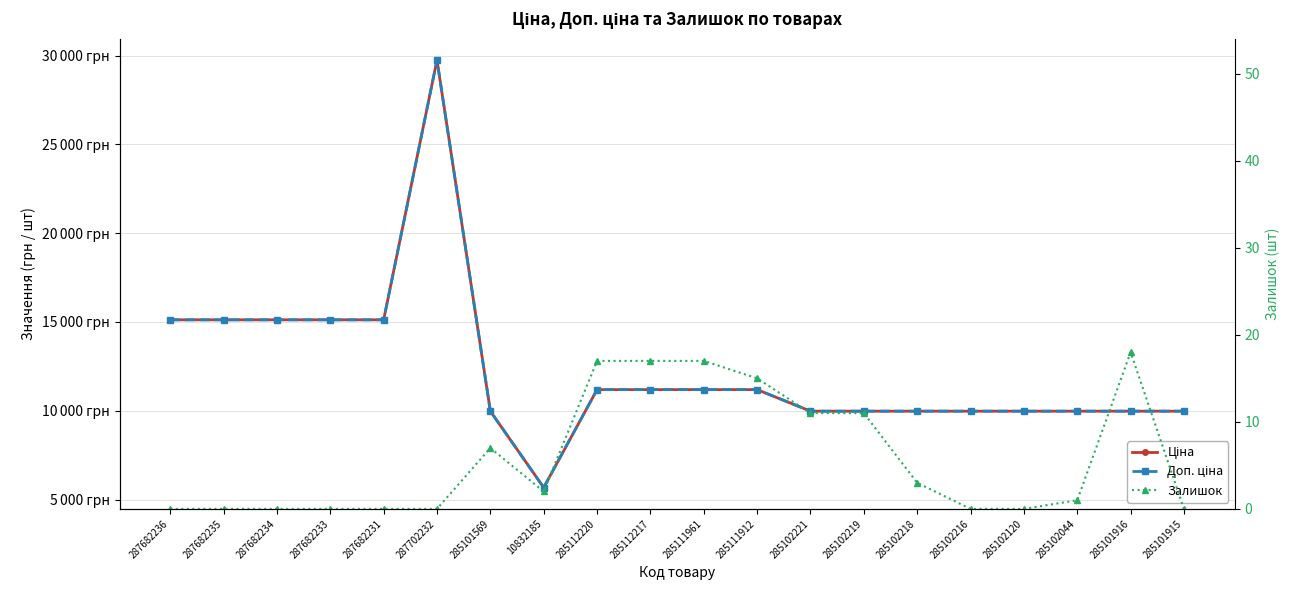

Is the value of Ціна at 285102044 greater than the value of Залишок at 287682236?

Yes